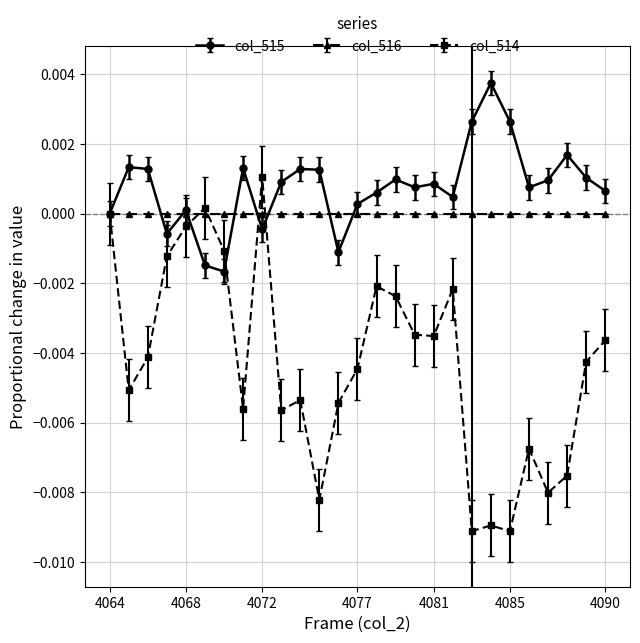

What are all the series names shown in the legend?

col_515, col_516, col_514